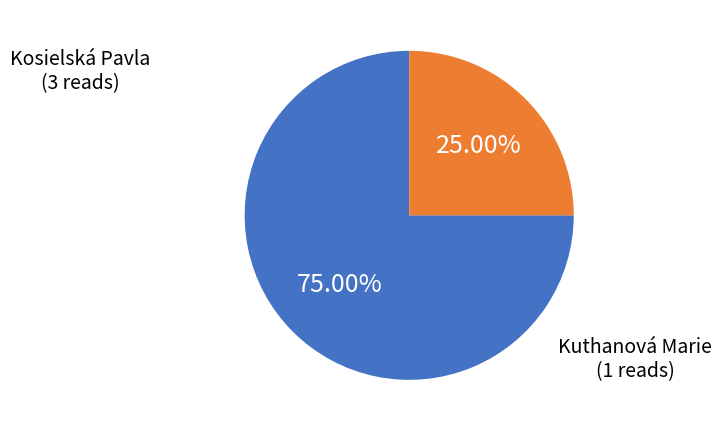

What percentage is the Kosielská Pavla slice, to the nearest percent?

75%